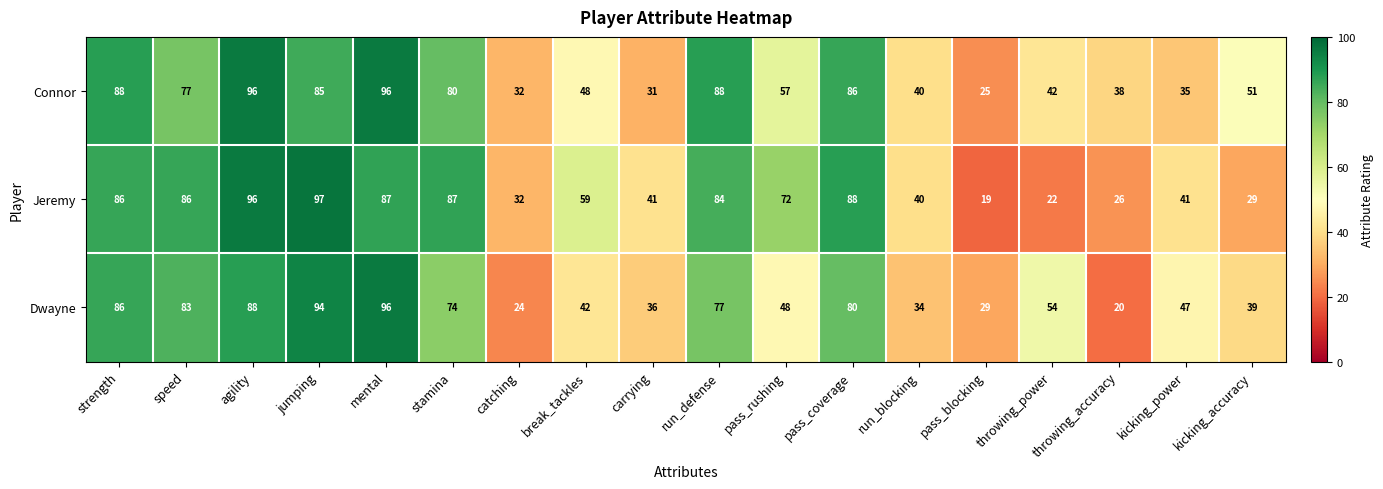

At pass_rushing, list the series in order from smallest to largest.

Dwayne, Connor, Jeremy